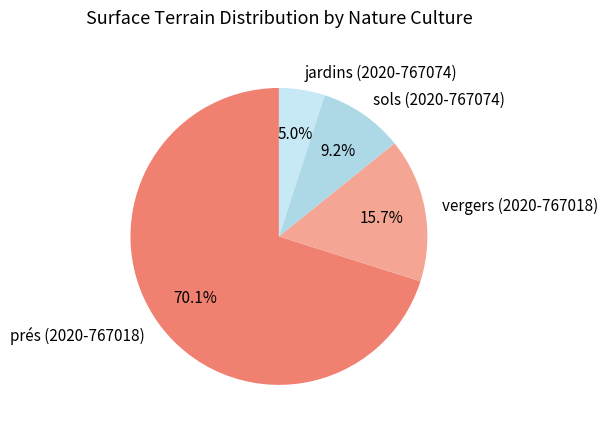

How many slices are in this pie chart?

4